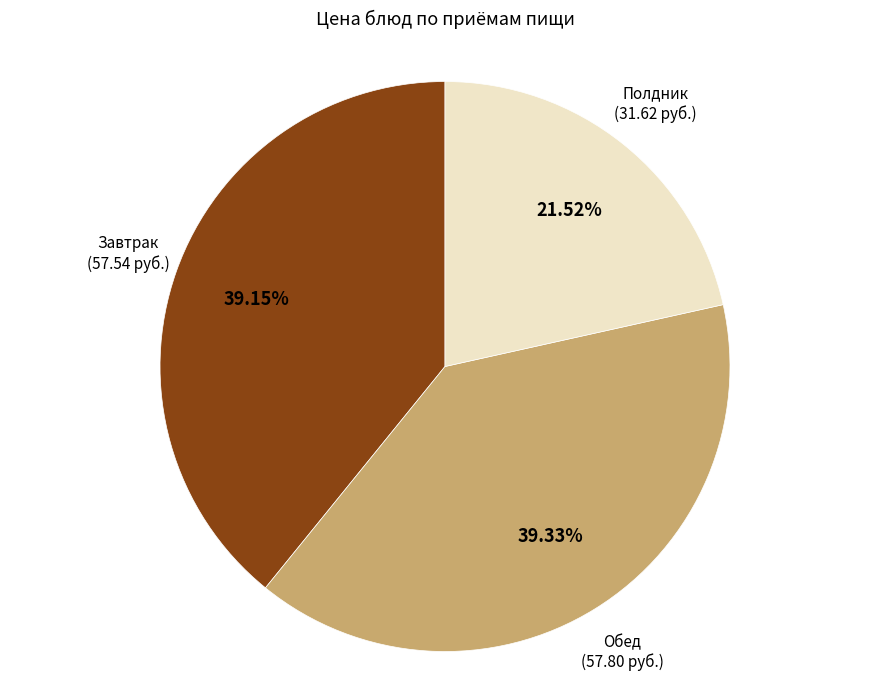

Which category has the smallest portion of the pie?

Полдник